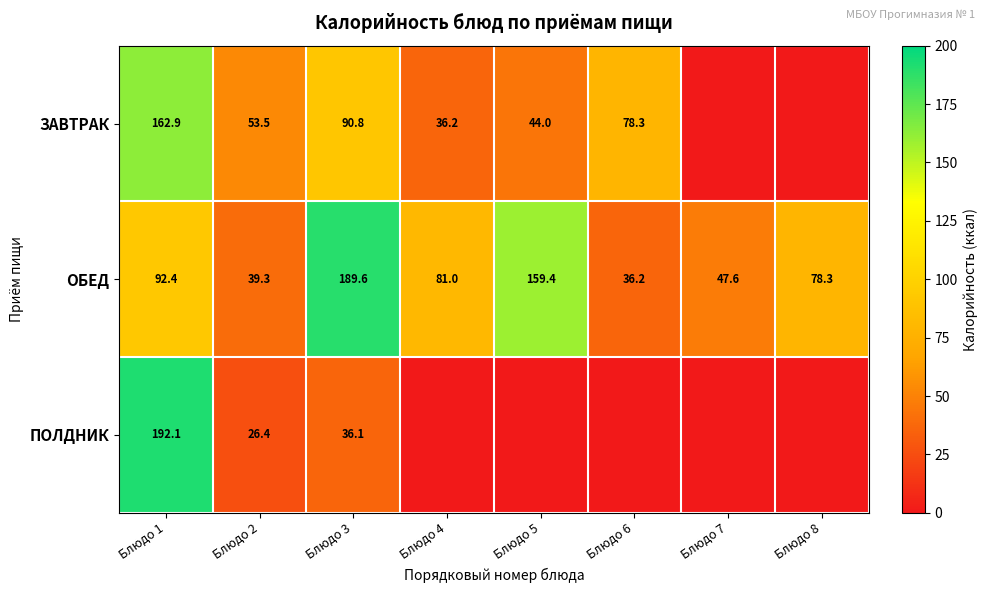

Which series changed the most between Блюдо 1 and Блюдо 3?

ПОЛДНИК